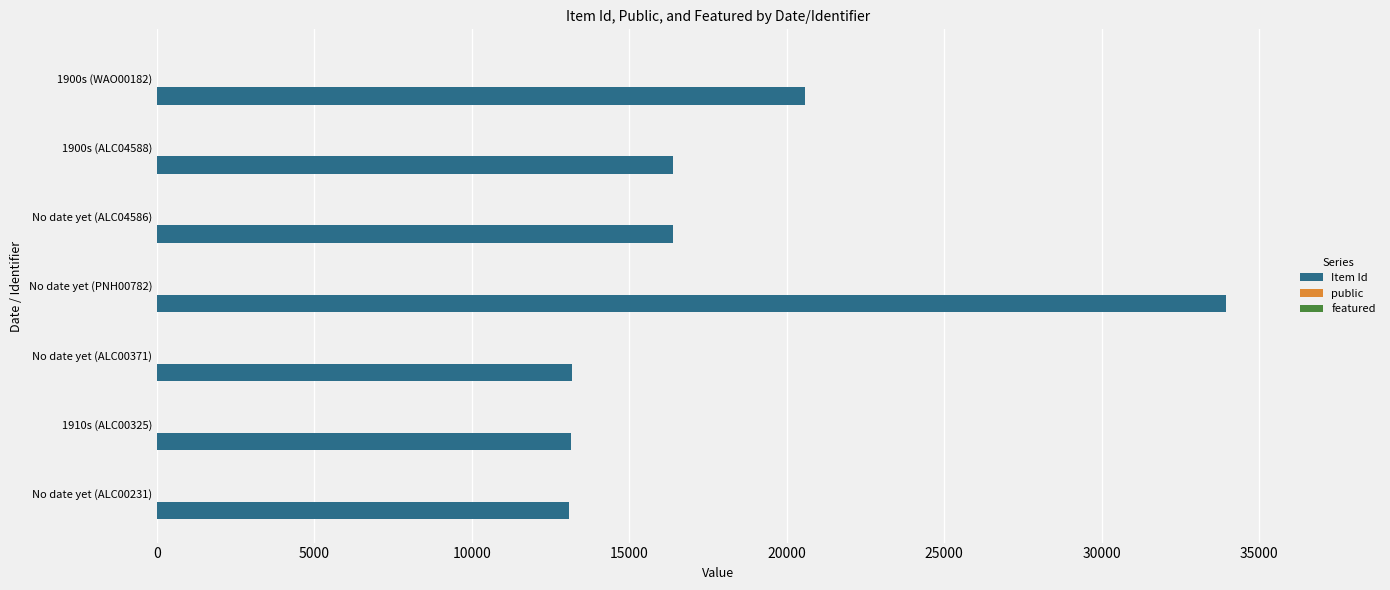

At which label does Item Id reach its peak?

No date yet (PNH00782)